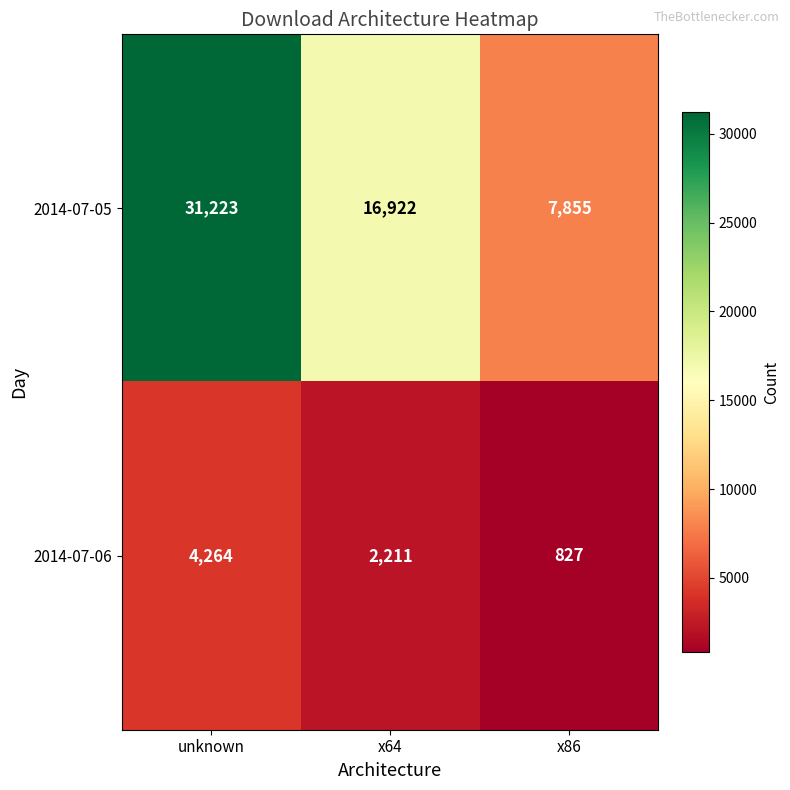

What is the sum of the 2014-07-05 values at x64 and x86?

24777